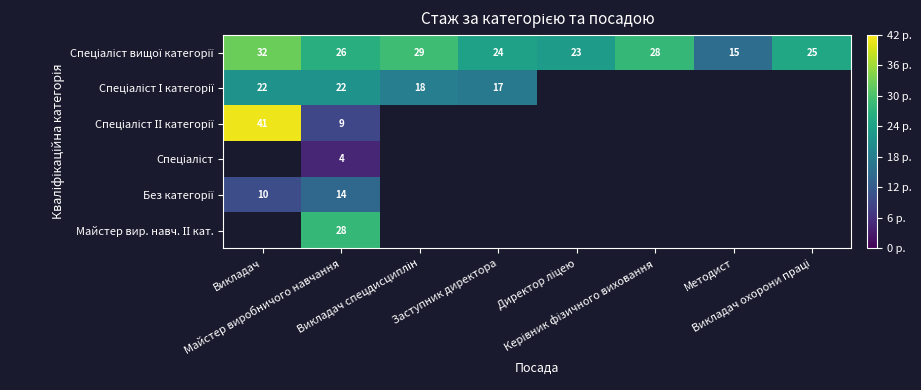

What is the difference between the second highest and minimum values in the Спеціаліст вищої категорії series?

14.0